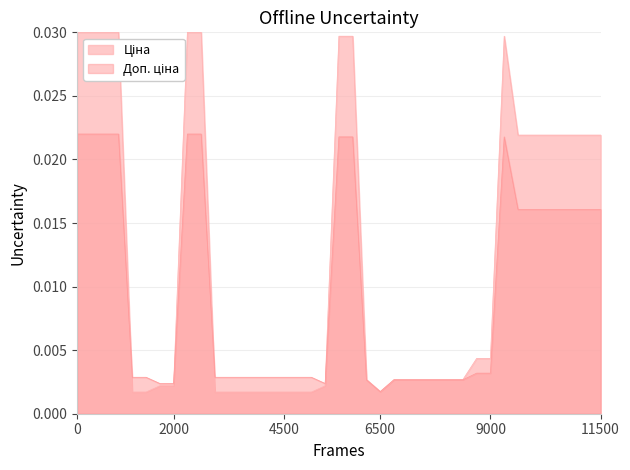

What are all the series names shown in the legend?

Ціна, Доп. ціна